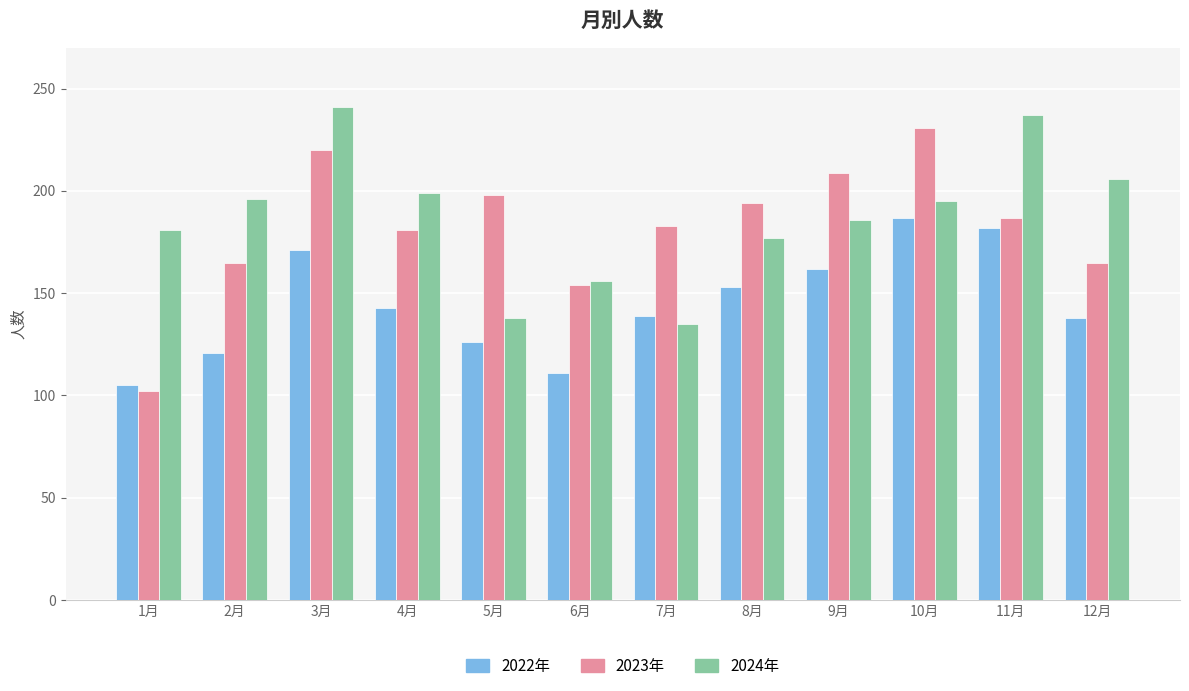

What position from the right is 5月?

8